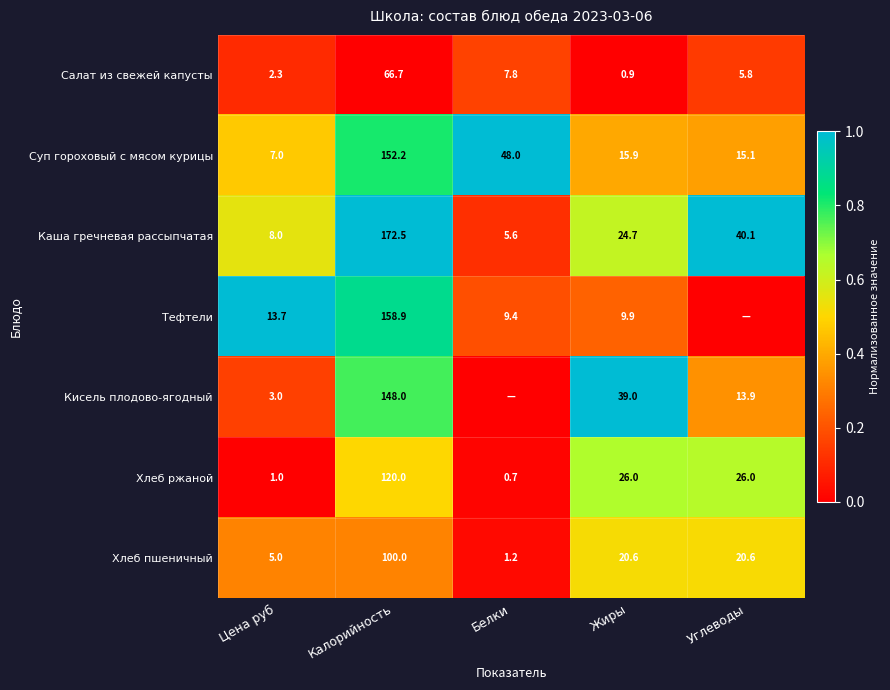

What is the difference between the Хлеб пшеничный values at Цена руб and Углеводы?

15.6